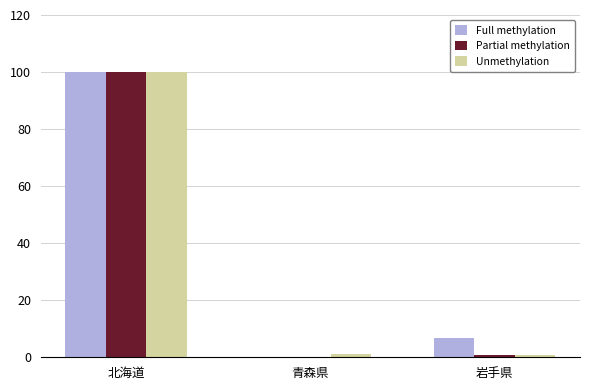

How many categories are shown in the chart?

3